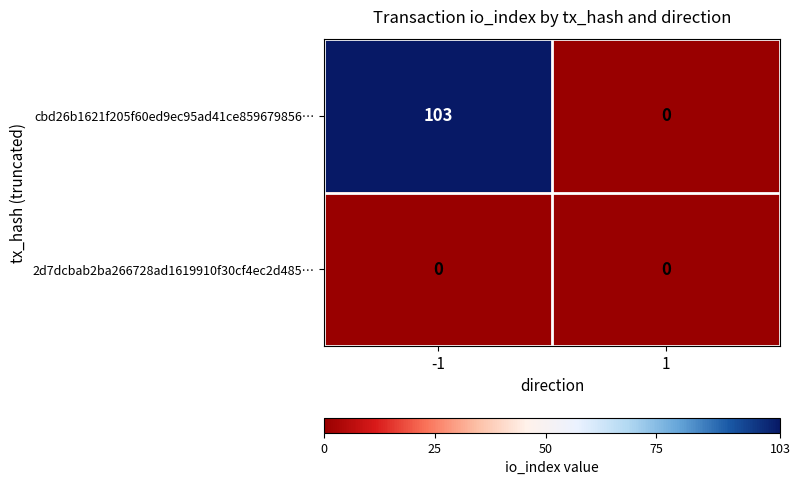

Reading right to left, transcribe all the data shown in this chart.

cbd26b1621f205f60ed9ec95ad41ce859679856…: 1=0	-1=103
2d7dcbab2ba266728ad1619910f30cf4ec2d485…: 1=0	-1=0